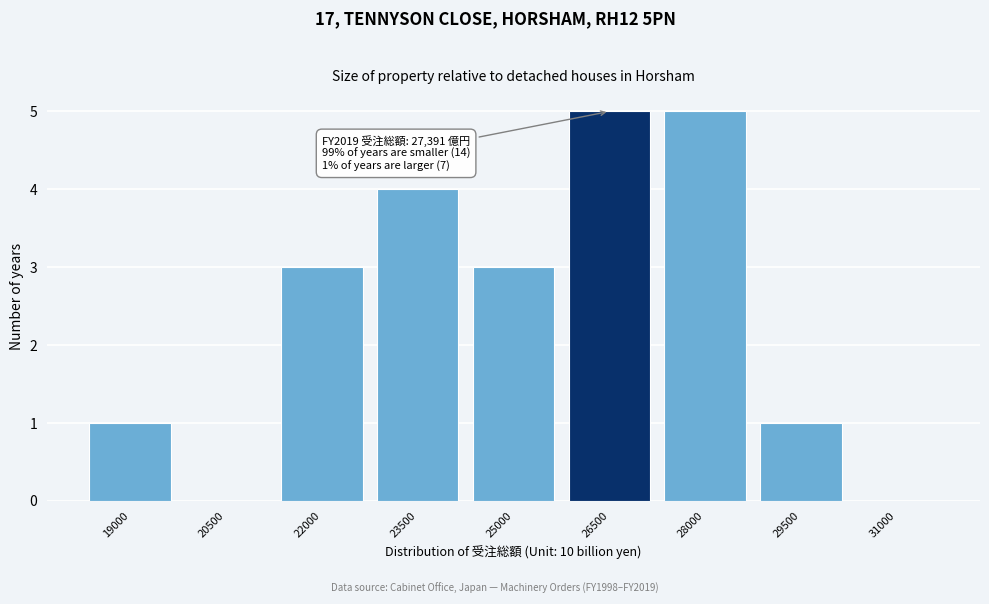

Reading left to right, transcribe all the data shown in this chart.

19000=1	20500=0	22000=3	23500=4	25000=3	26500=5	28000=5	29500=1	31000=0